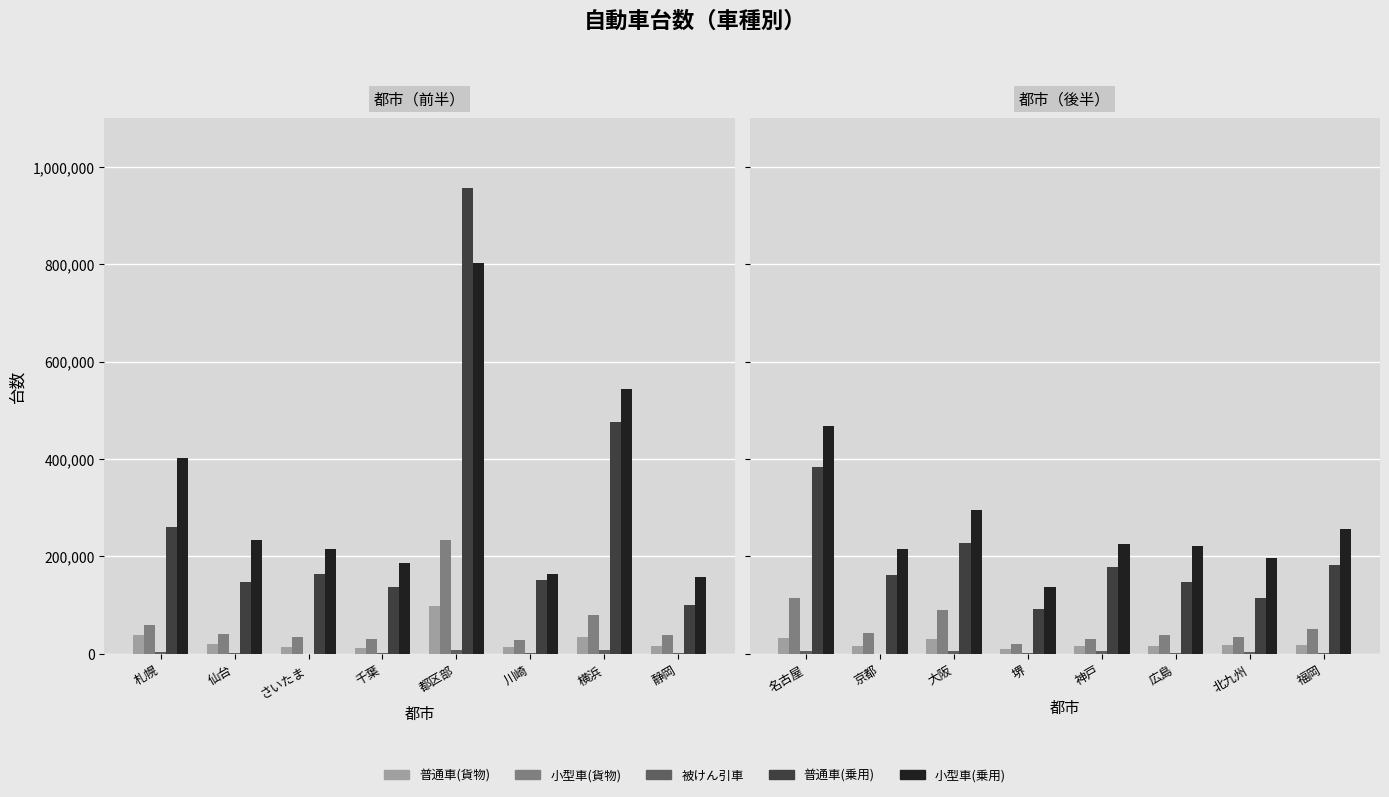

Does the chart contain any negative values?

No